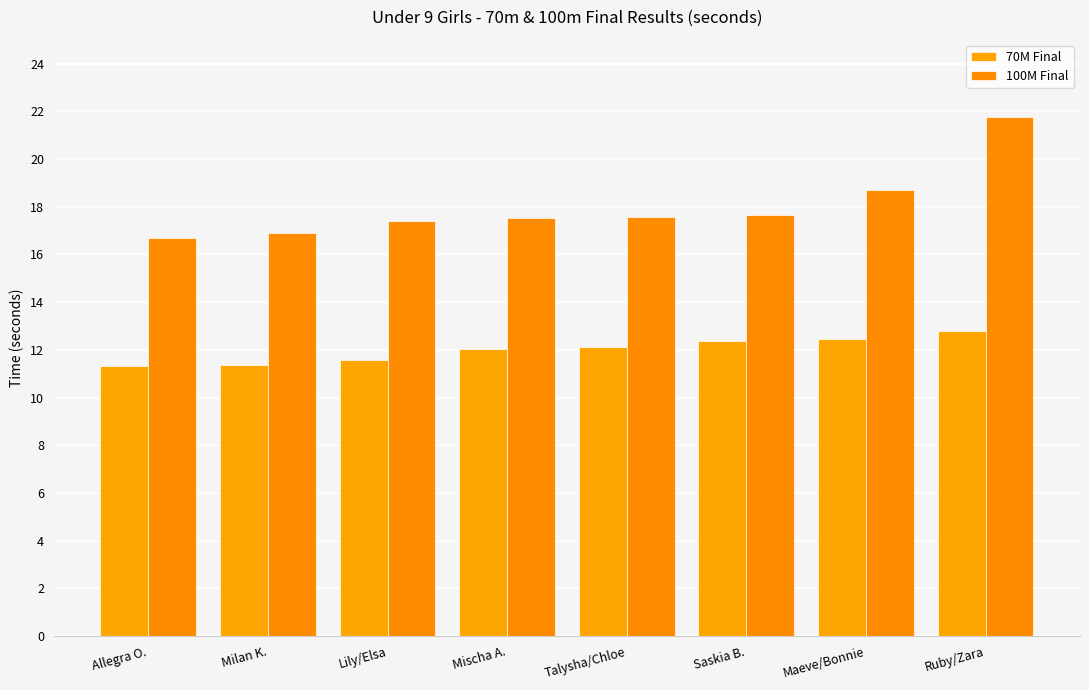

Are the bars grouped side by side (vs. stacked)?

Yes